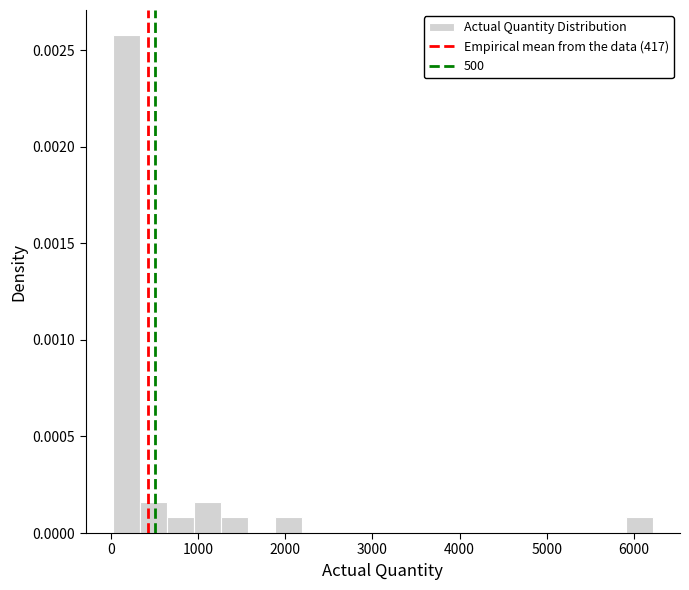

Around what value on the x-axis is the tallest bar? Give the approximate position of its centre, as read against the axis.

200